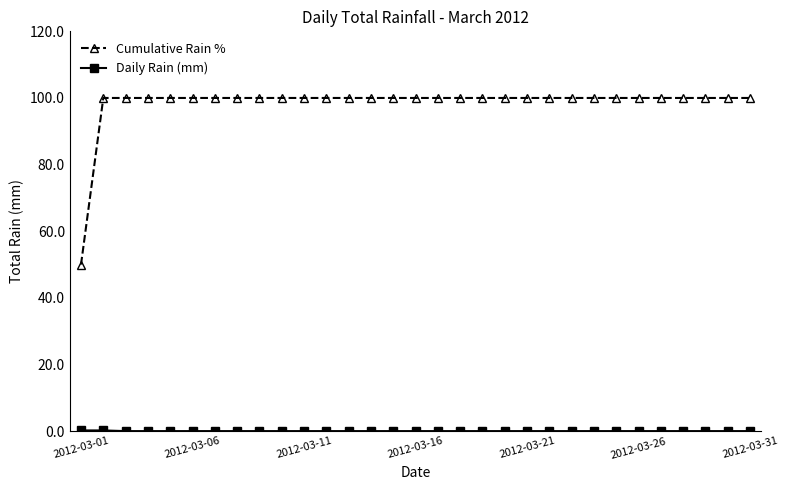

What is the minimum value for Cumulative Rain %?

50.0